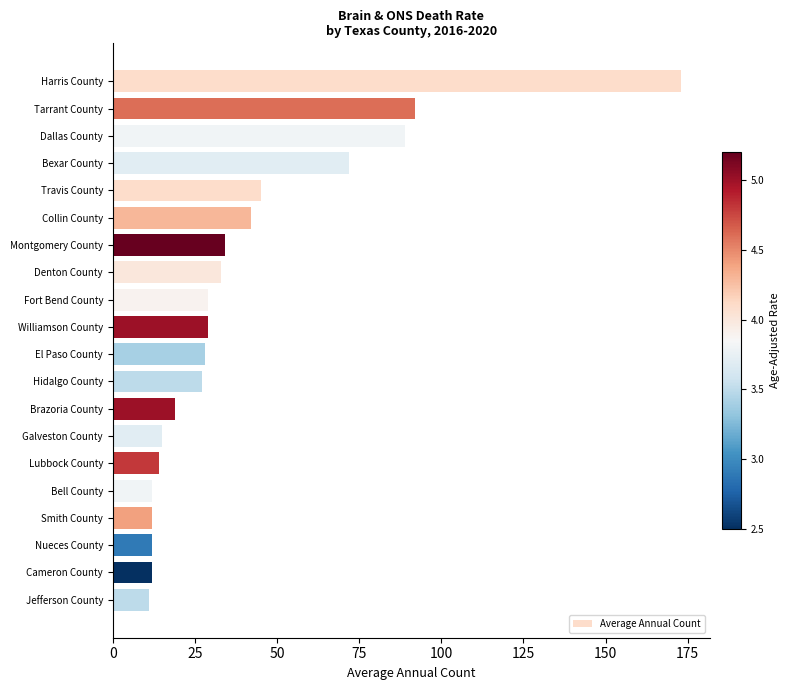

How many categories are shown in the chart?

20